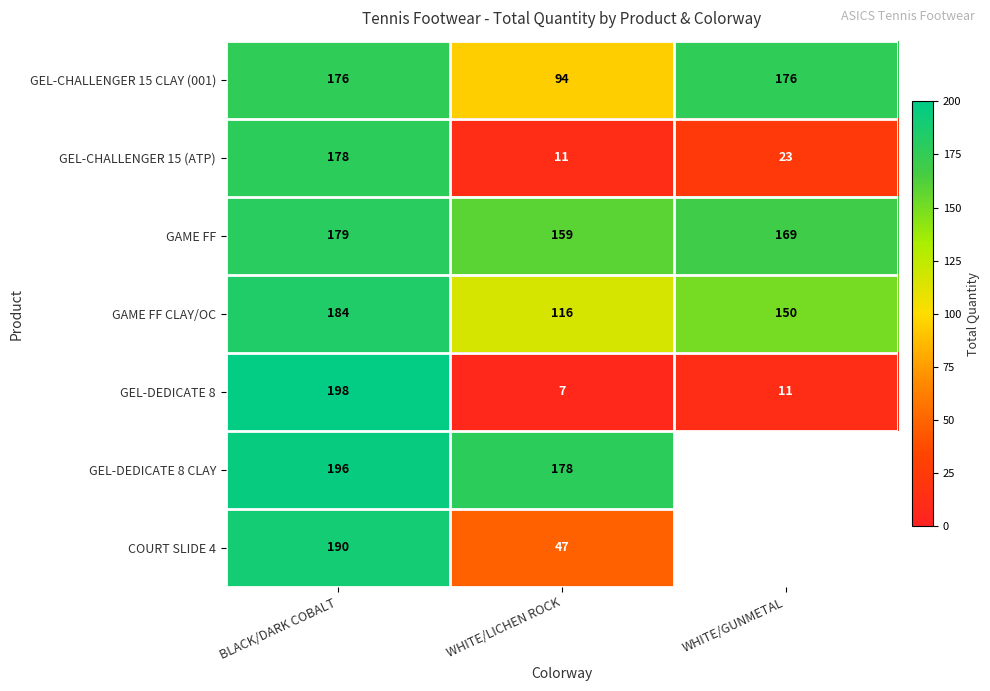

The value of COURT SLIDE 4 at WHITE/LICHEN ROCK is 22.6. True or false?

False